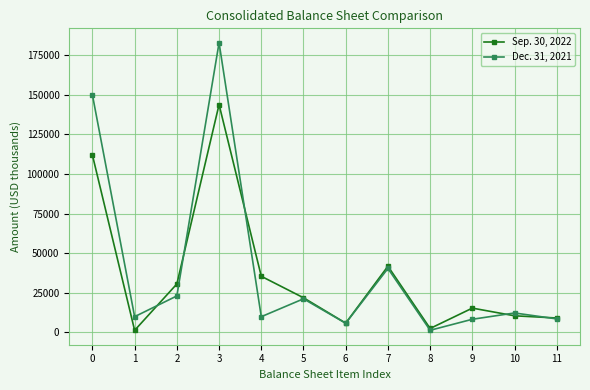

Which series has the largest total across all categories?

Dec. 31, 2021